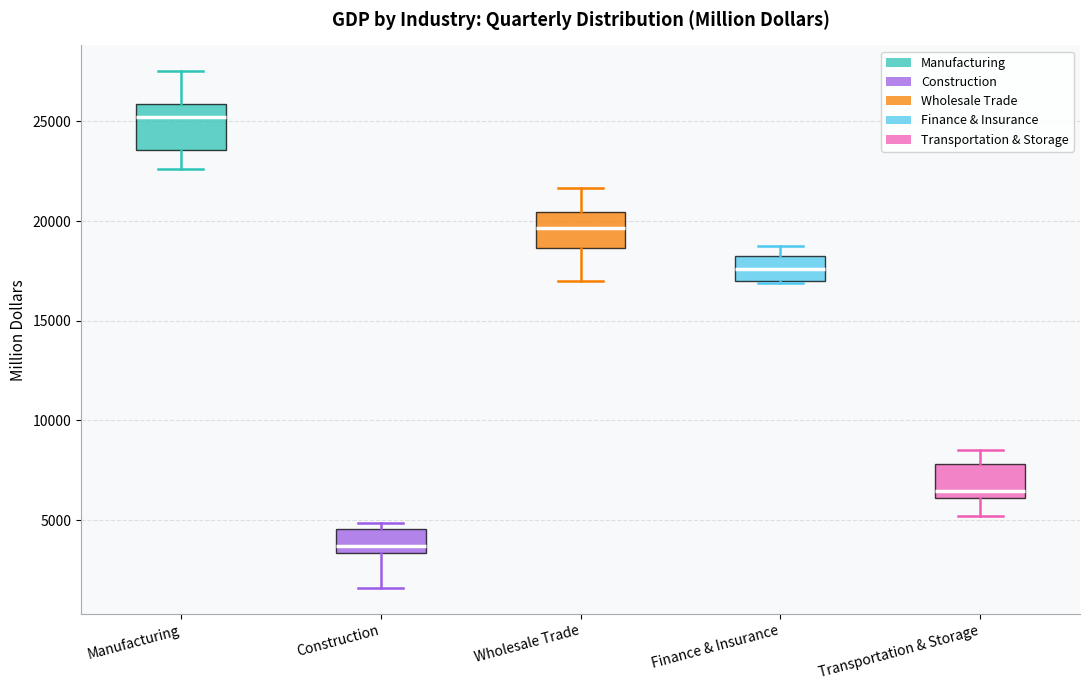

Which box has the lowest median line?

Construction